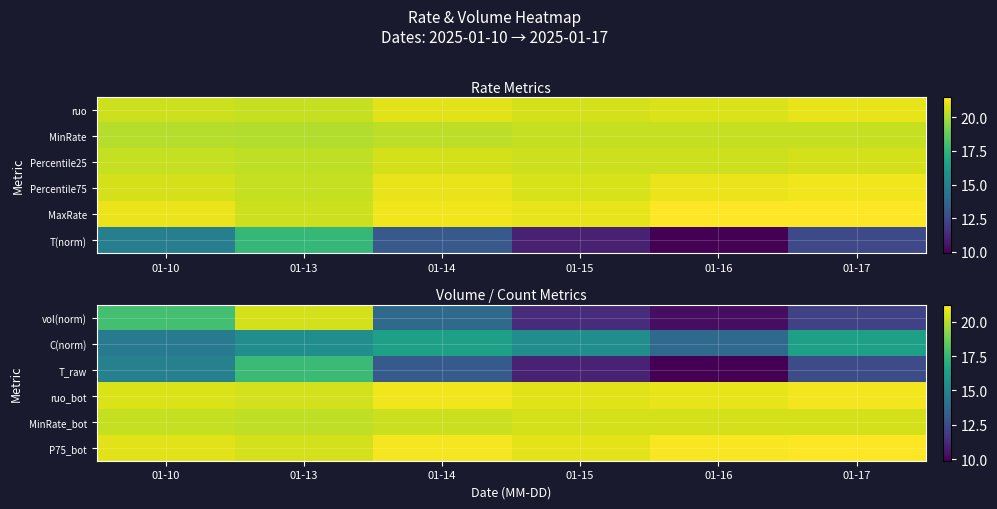

At which label does P75_bot first exceed 21?

01-14